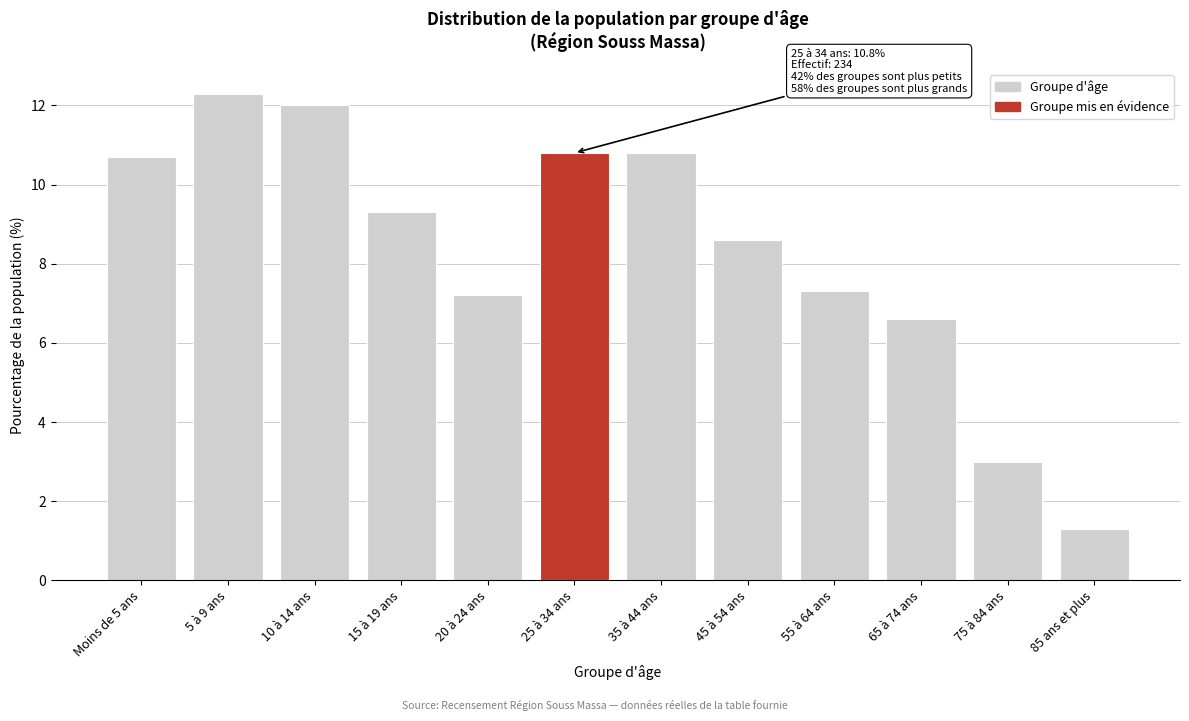

Reading left to right, transcribe all the data shown in this chart.

Moins de 5 ans=10.7	5 à 9 ans=12.3	10 à 14 ans=12.0	15 à 19 ans=9.3	20 à 24 ans=7.2	25 à 34 ans=10.8	35 à 44 ans=10.8	45 à 54 ans=8.6	55 à 64 ans=7.3	65 à 74 ans=6.6	75 à 84 ans=3.0	85 ans et plus=1.3